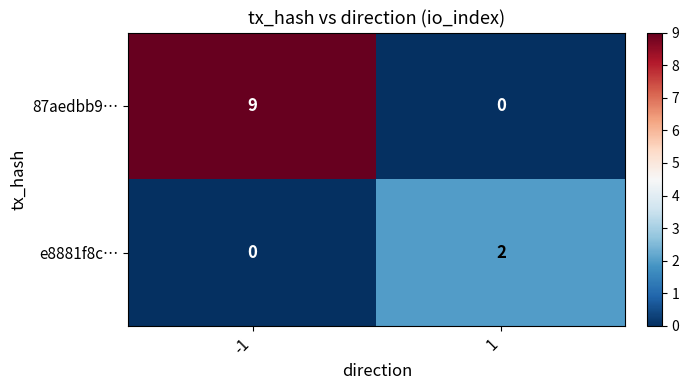

The e8881f8c… series shows 3 at 1. True or false?

False